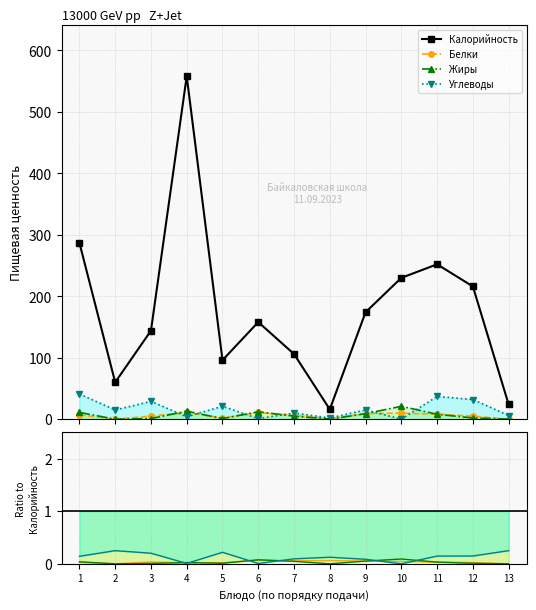

Which series has the largest range (max minus min)?

Калорийность